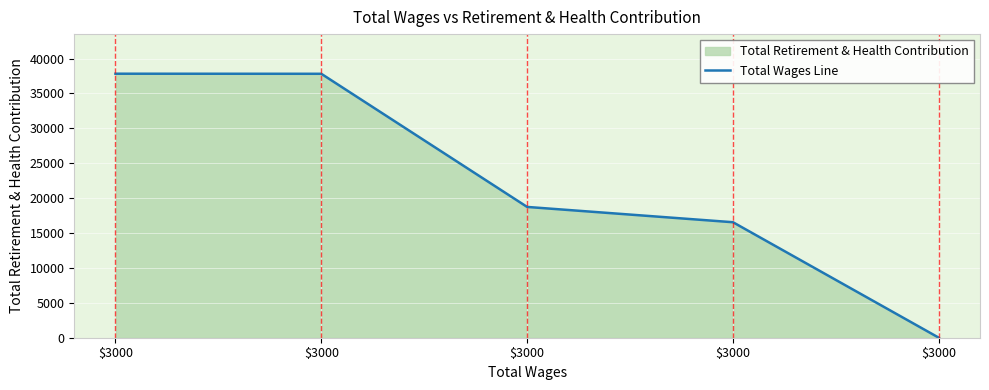

At which label is the value closest to 18914?

$3000